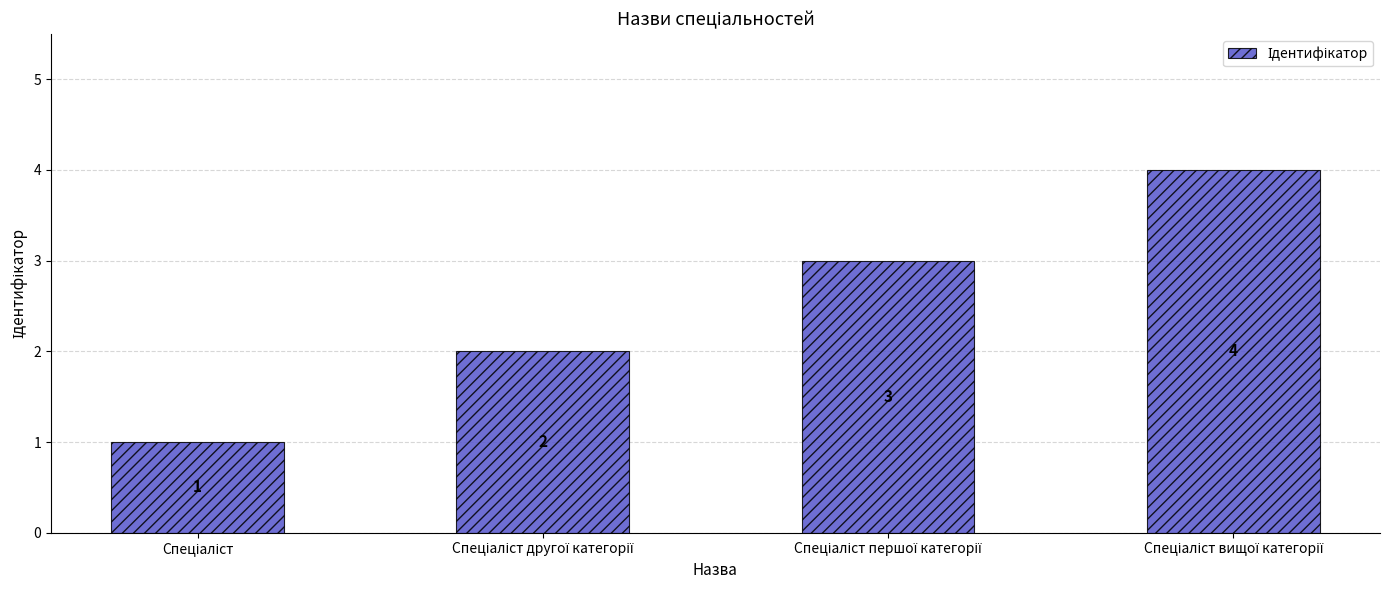

What is the difference between the maximum and minimum values?

3